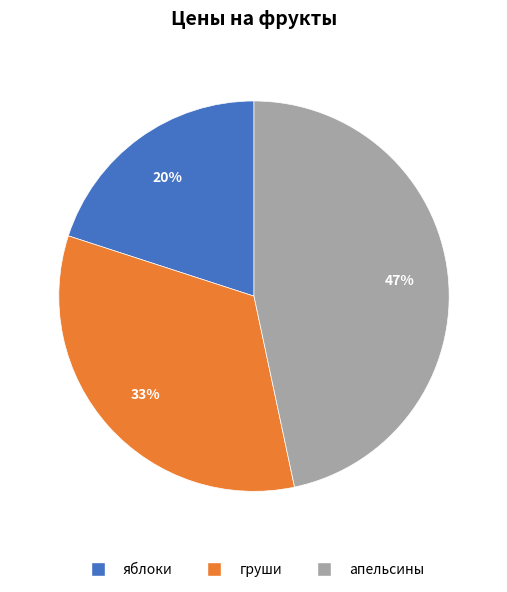

Count the number of slices in the pie.

3